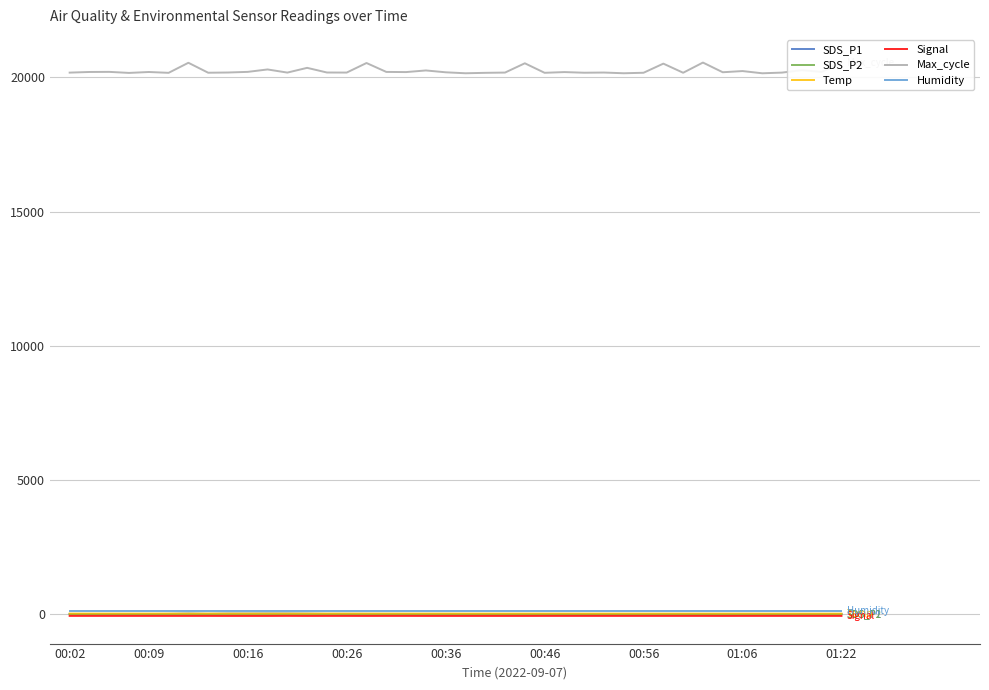

What is the minimum value shown in the chart?

-67.0